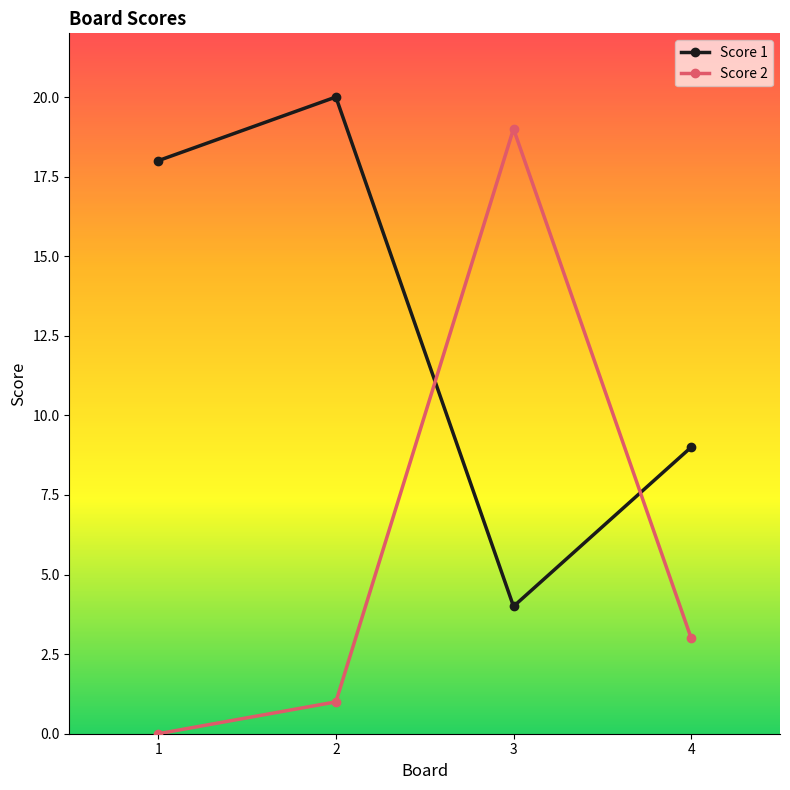

Reading left to right, extract all data points from this chart.

Score 1: 18	20	4	9
Score 2: 0	1	19	3